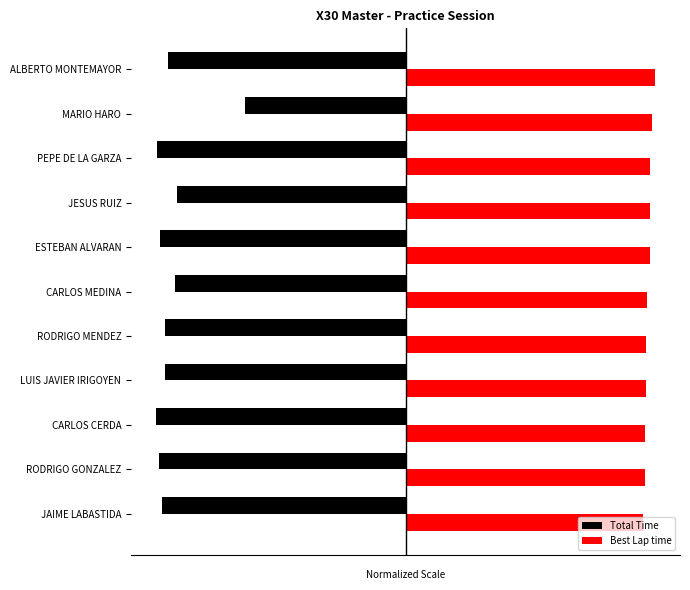

What are all the series names shown in the legend?

Total Time, Best Lap time